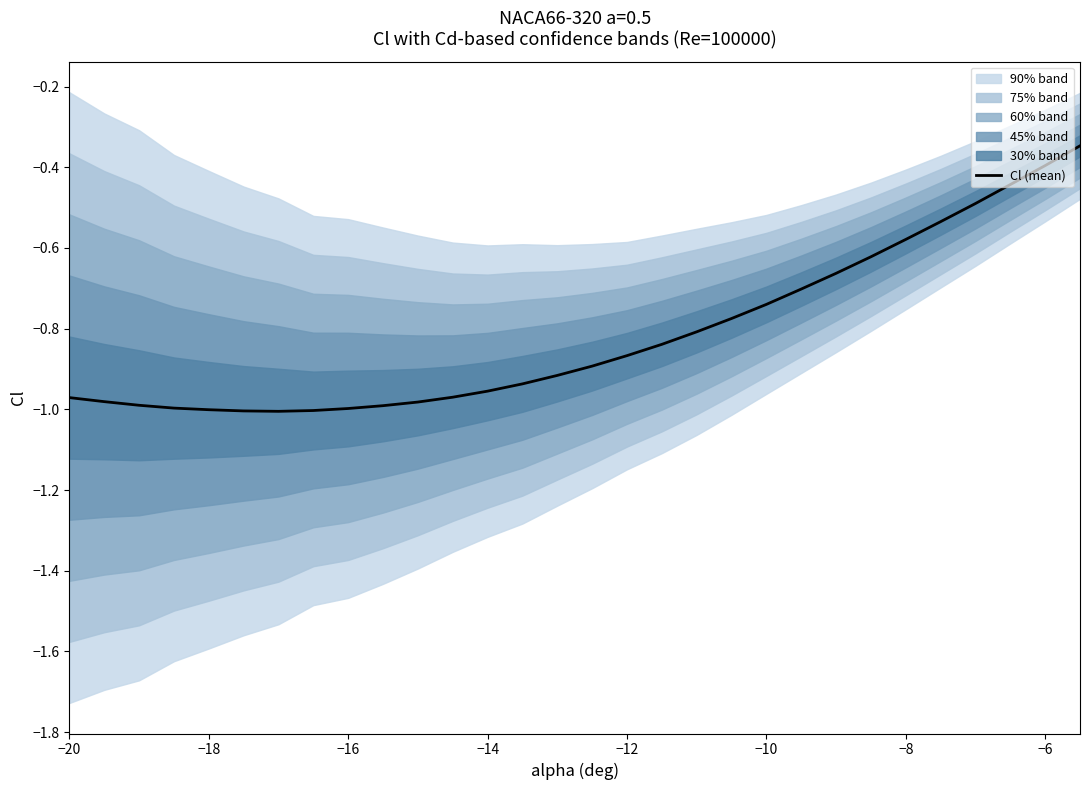

True or false: Cl (mean) has a value of -0.3 at −8.

False